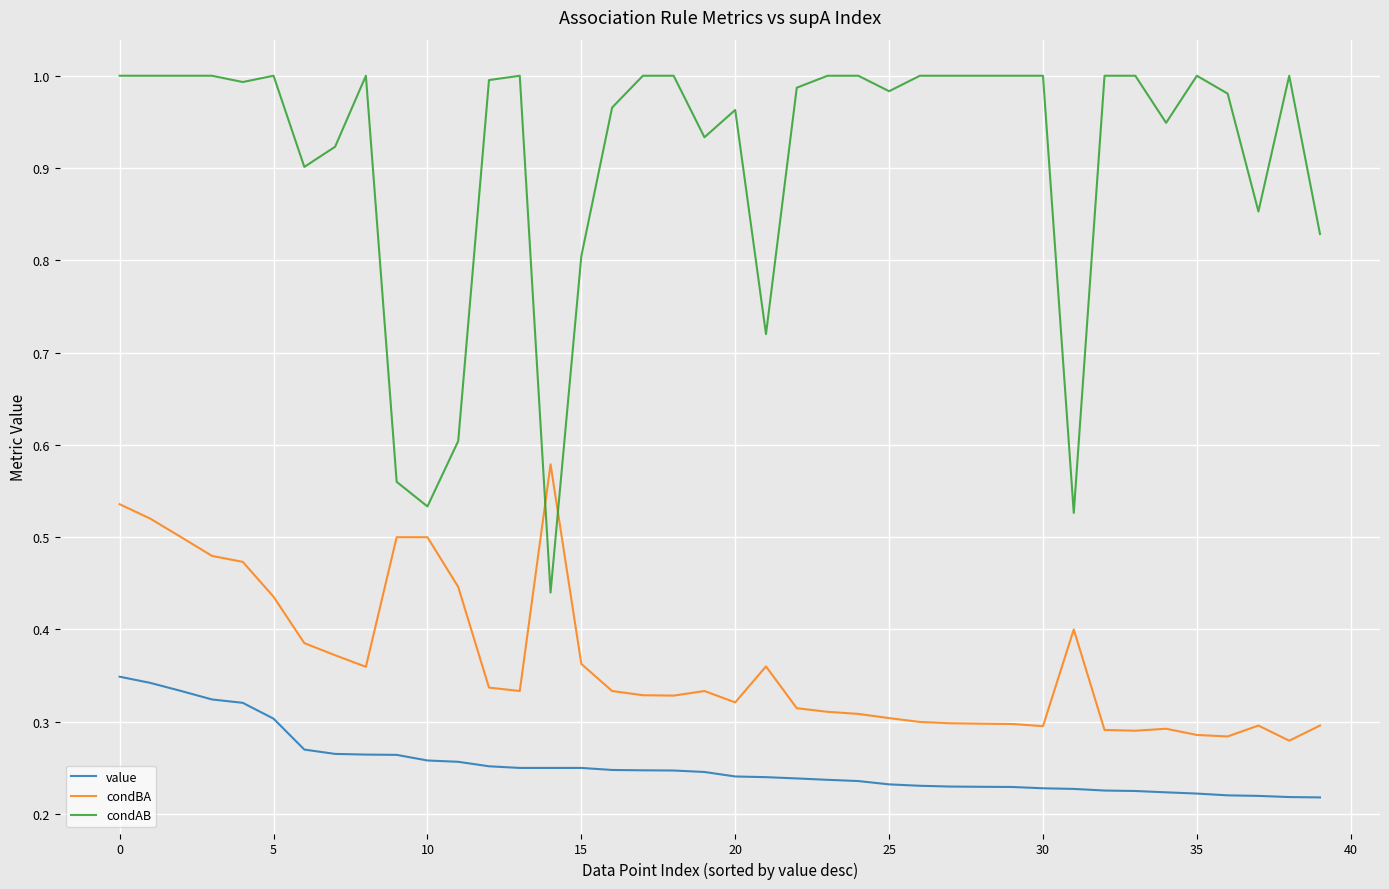

What is the sum of all value values?

10.1